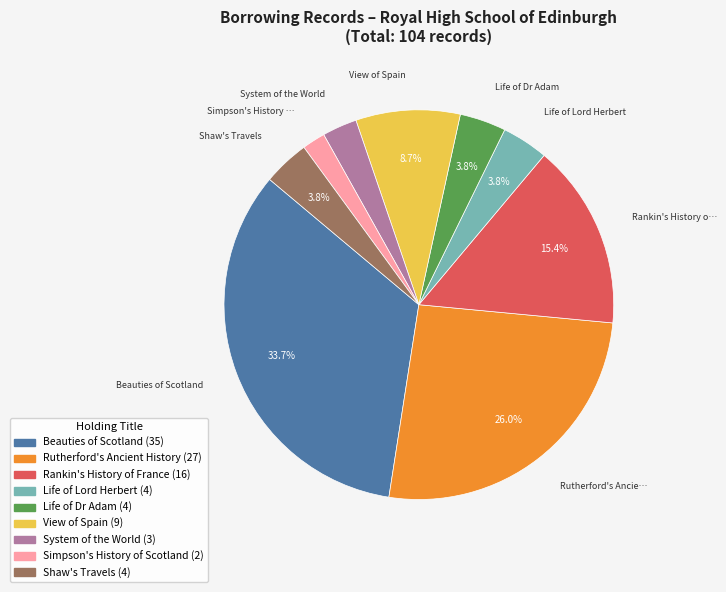

Does Beauties of Scotland account for over 50% of the chart?

No